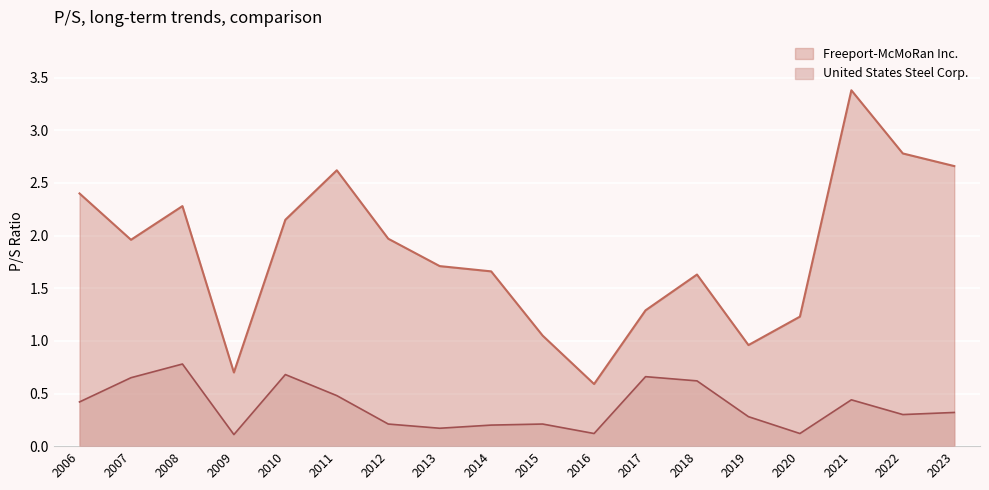

What is the average value of the Freeport-McMoRan Inc. series?

1.8